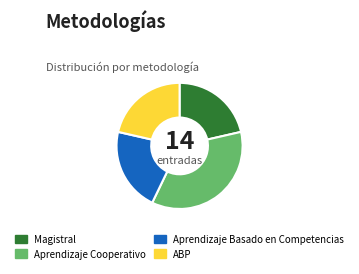

Approximately how many times larger is the value at Aprendizaje Basado en Competencias compared to Aprendizaje Cooperativo?

0.6